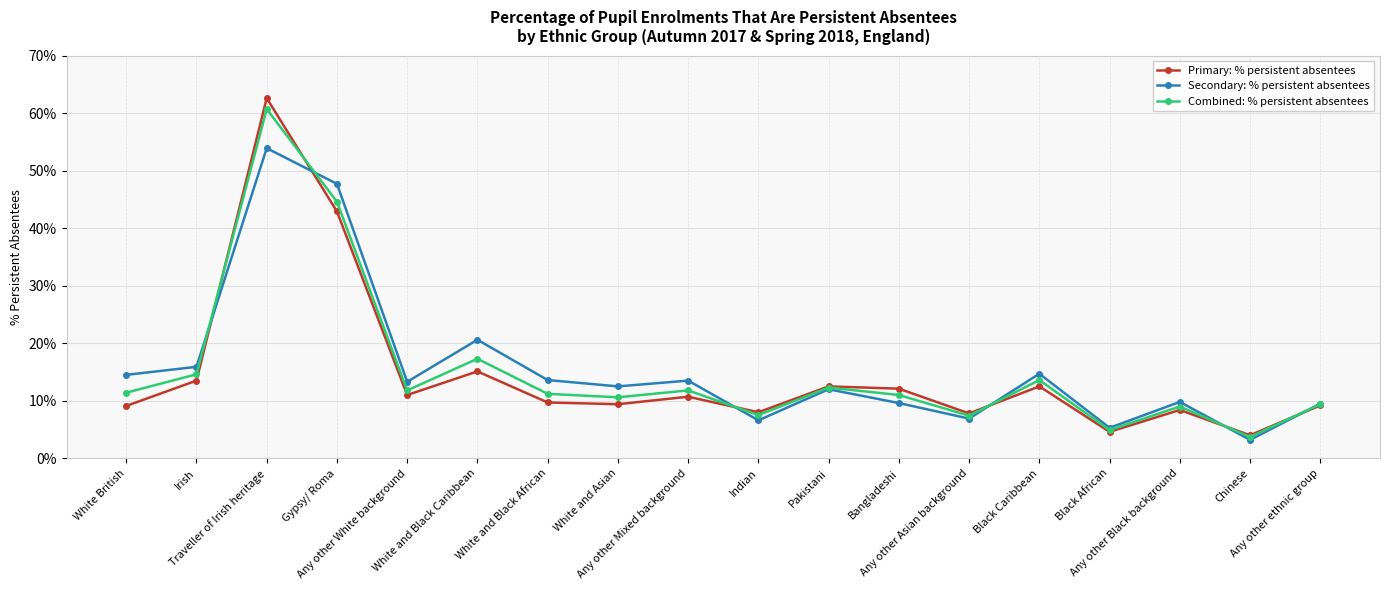

Which series has the largest total across all categories?

Secondary: % persistent absentees